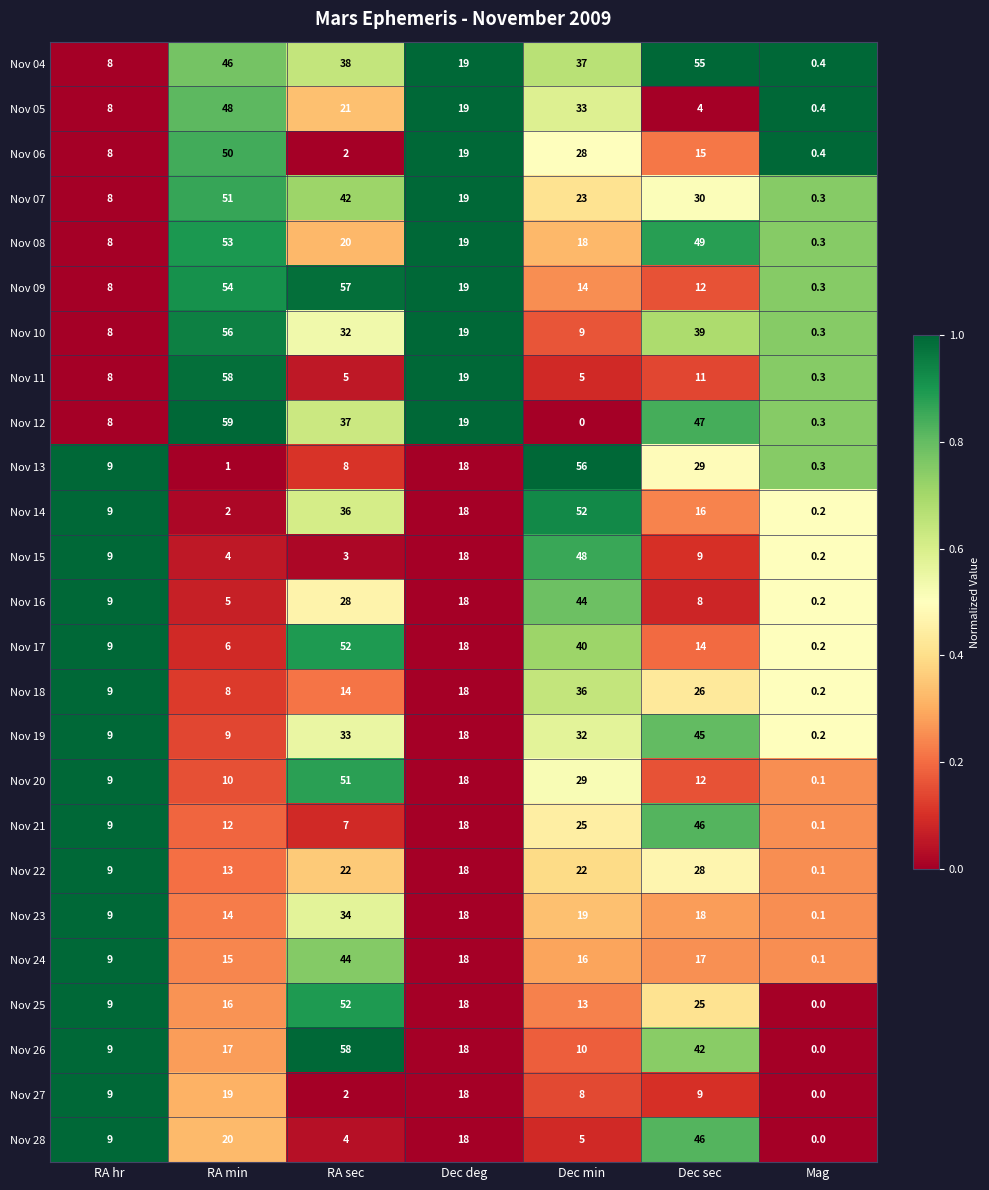

Between RA hr and RA min, which series saw the biggest shift?

Nov 12